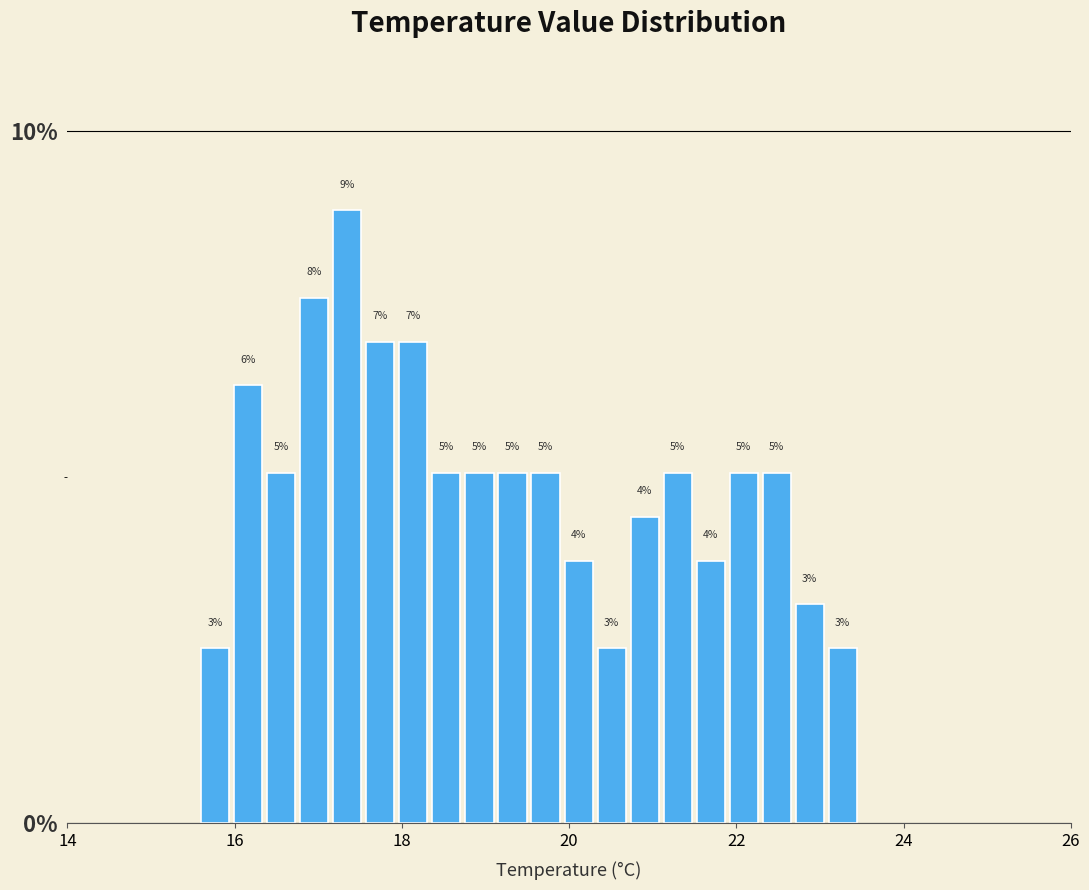

Read against the x-axis, roughly where is the centre of the tallest bar?

17.4